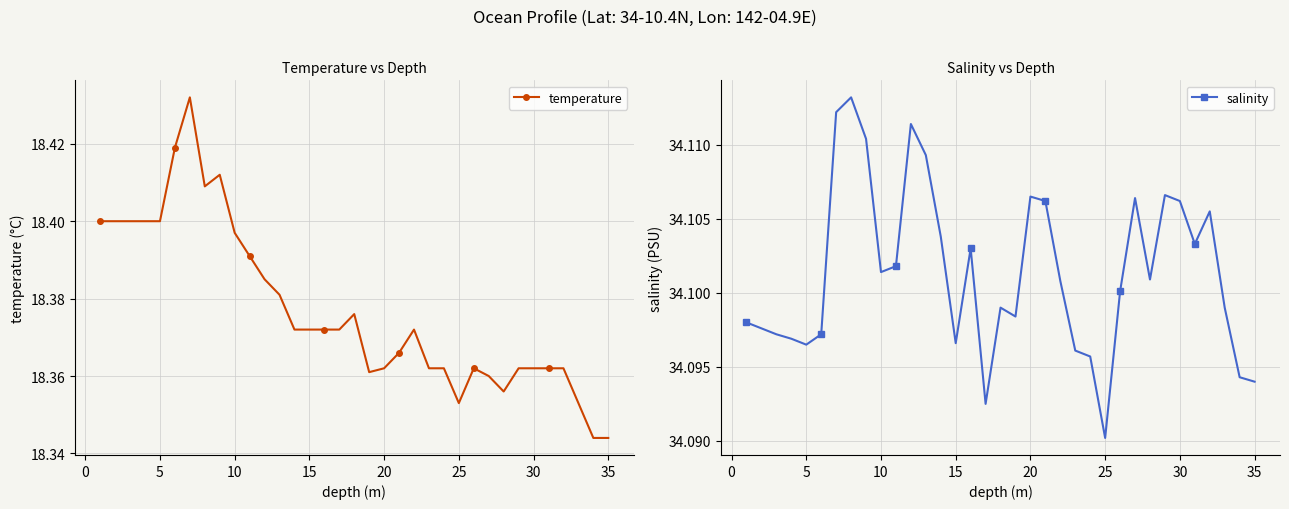

The temperature series shows 10.7 at 35. True or false?

False